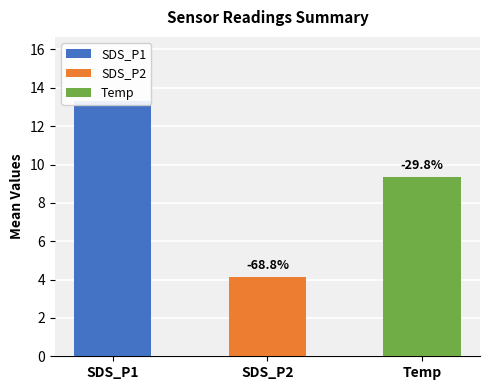

The value of Temp at Temp is 9.4. True or false?

True